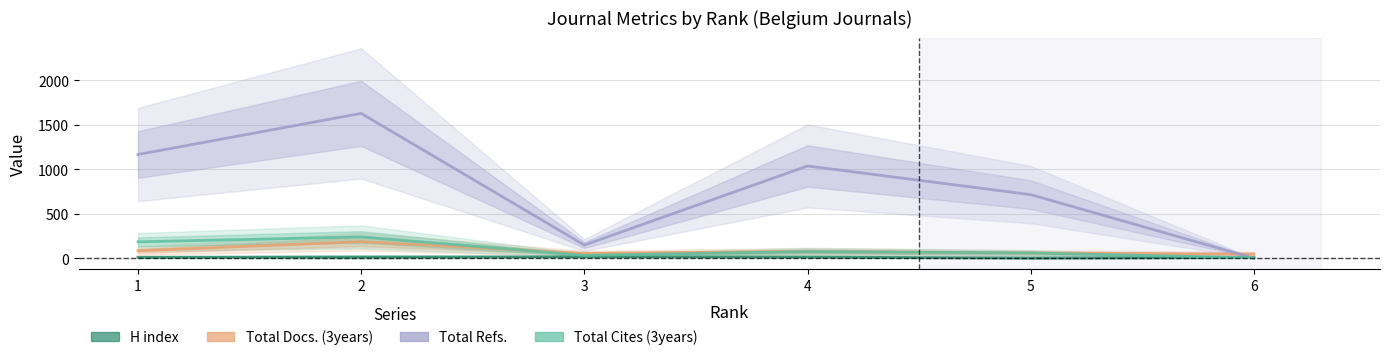

What is the average value of the Total Docs. (3years) series?

84